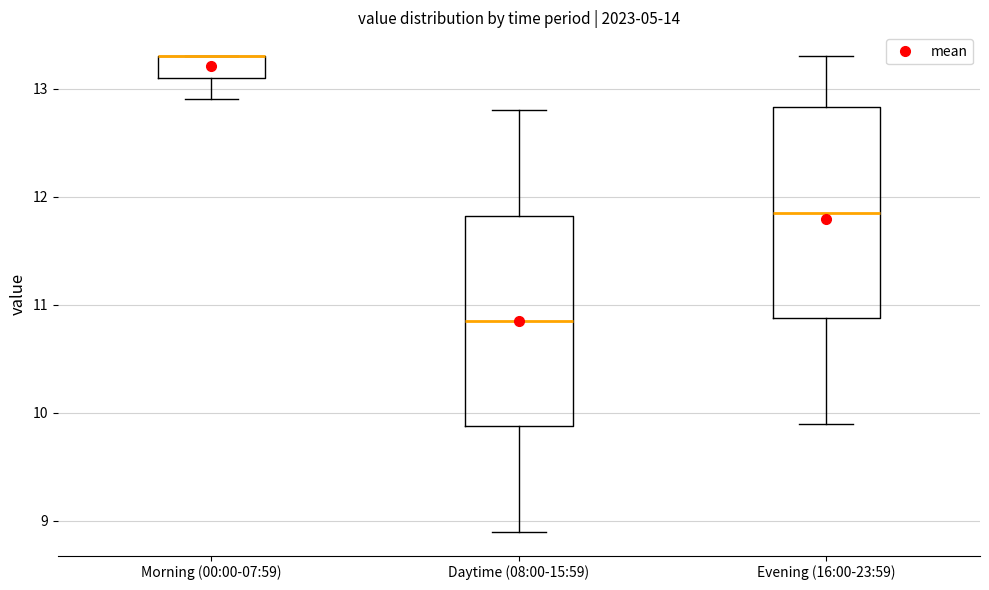

Where does the upper whisker of the box for Daytime (08:00-15:59) end on the y-axis? The values are not printed on the chart, so give them approximately, as read against the axis.

12.8